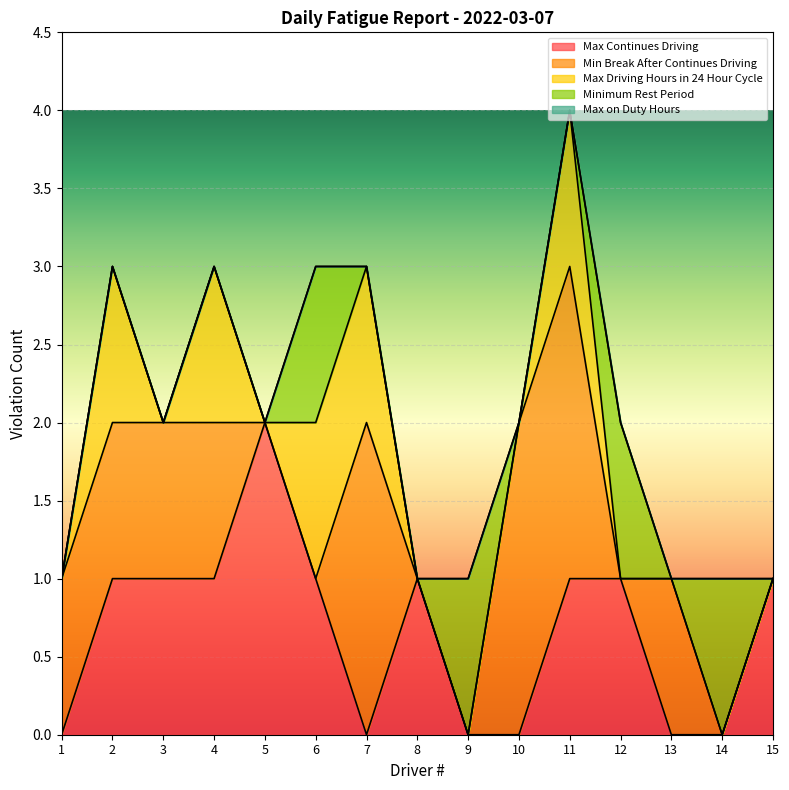

At which label does Max Continues Driving first exceed 1?

5